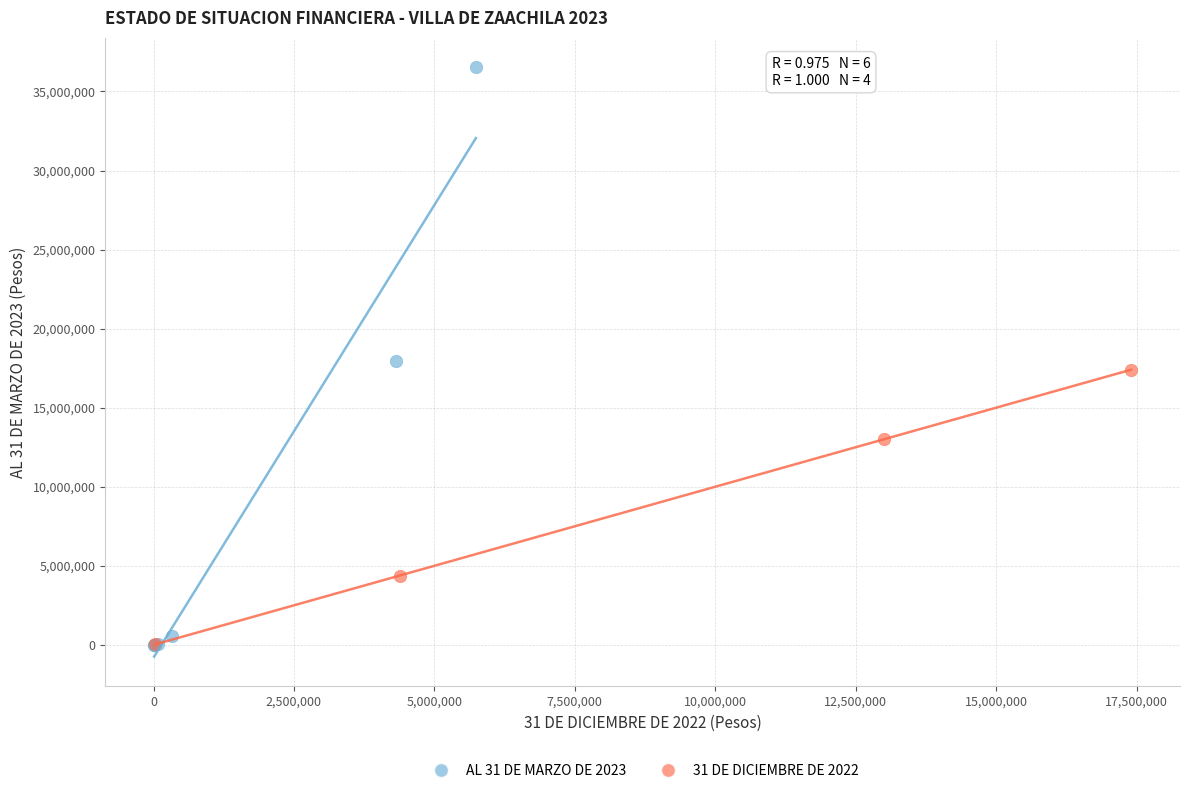

Which series has the largest Y range (max minus min)?

AL 31 DE MARZO DE 2023